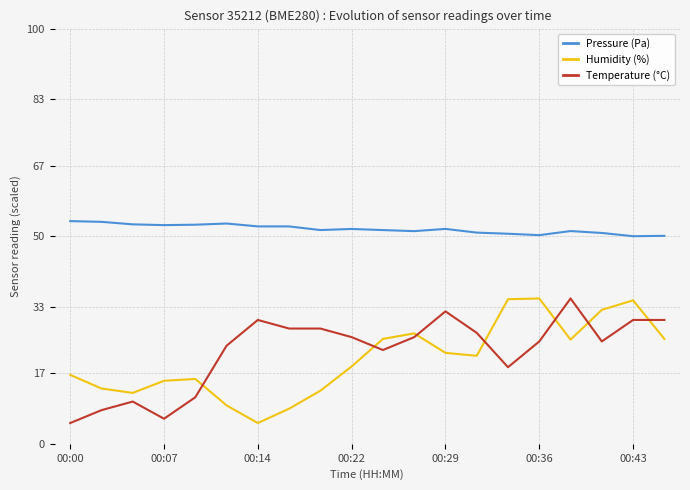

Does the chart have visible grid lines?

Yes